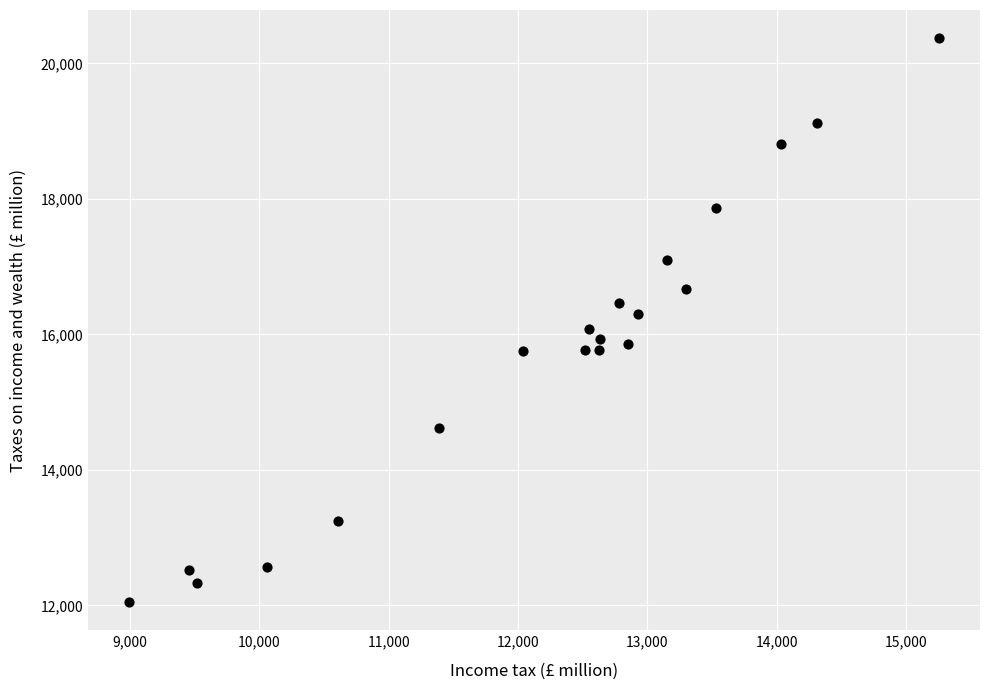

What is the range of Y values (max minus min)?

8322